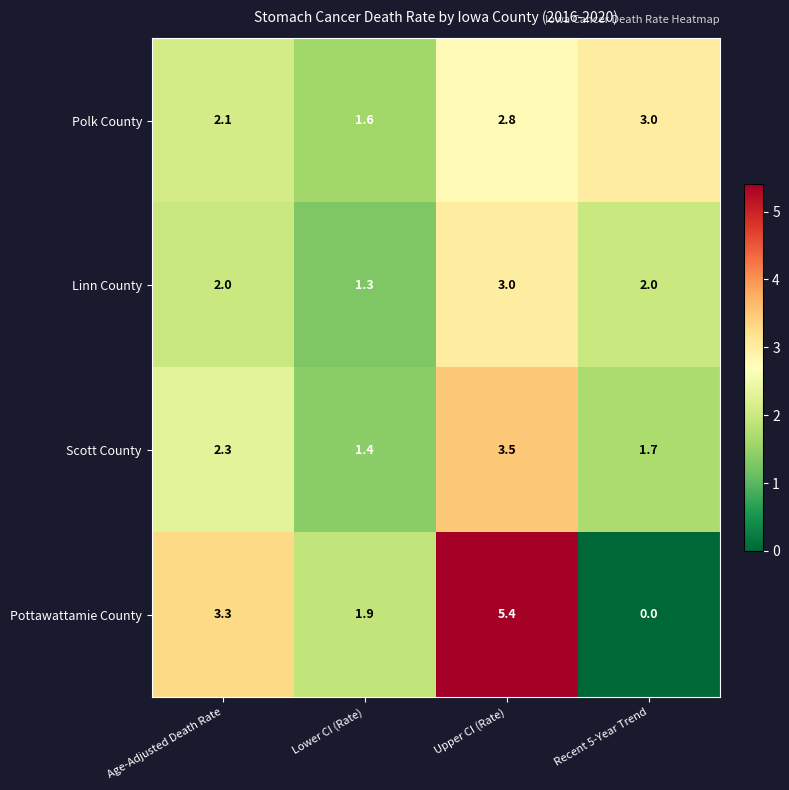

What is the maximum value shown in the chart?

5.4